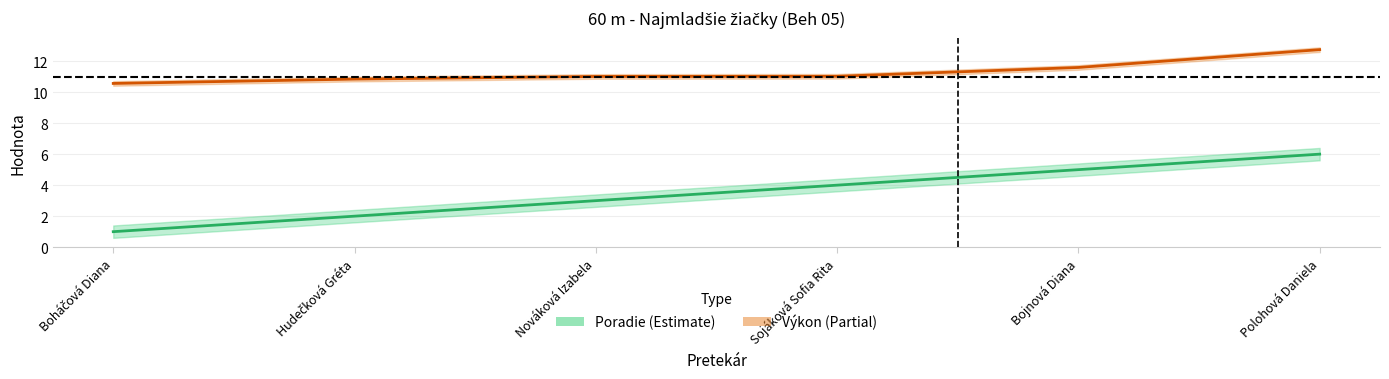

Is it true that Výkon equals 2.8 at Nováková Izabela?

False